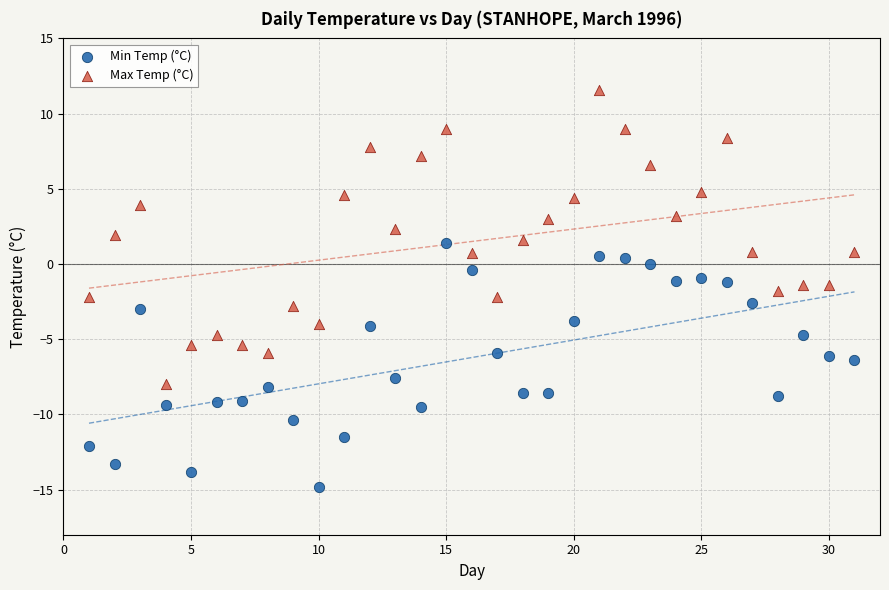

Across all data points, what is the range of Y values (max minus min)?

26.4